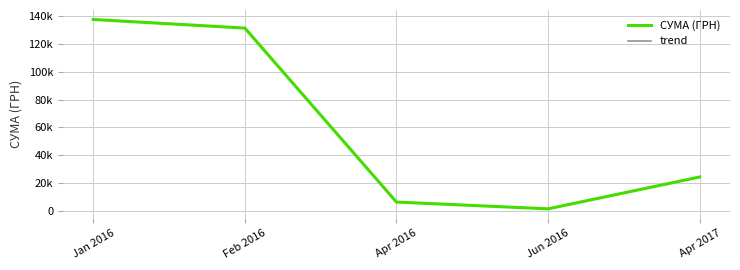

Does the chart have visible grid lines?

Yes